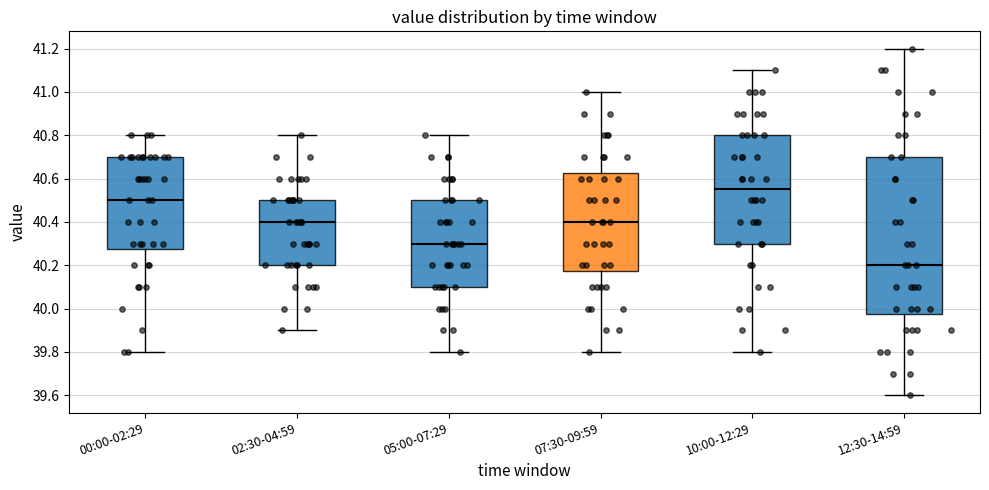

Where does the lower whisker of the box for 00:00-02:29 end on the y-axis? The values are not printed on the chart, so give them approximately, as read against the axis.

39.80